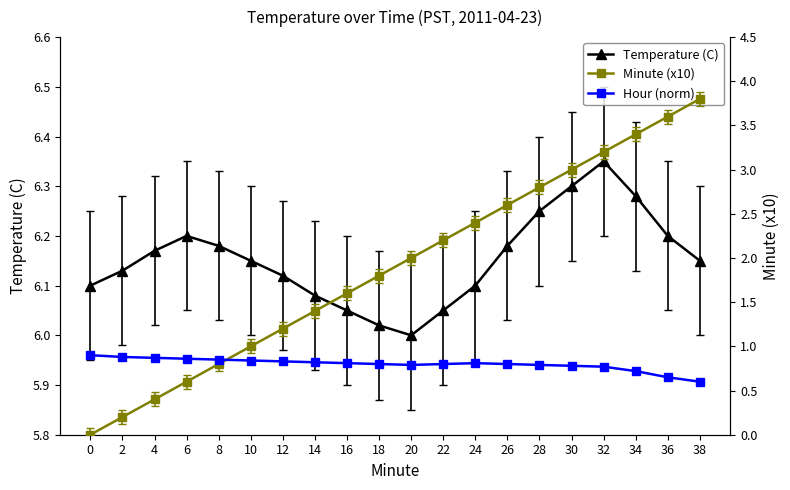

What is the sum of all Temperature (C) values?

123.1